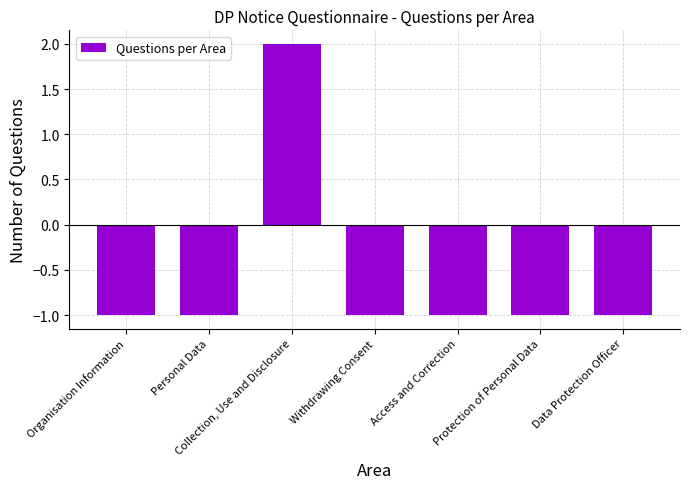

Which category has the highest value across all series?

Collection, Use and Disclosure